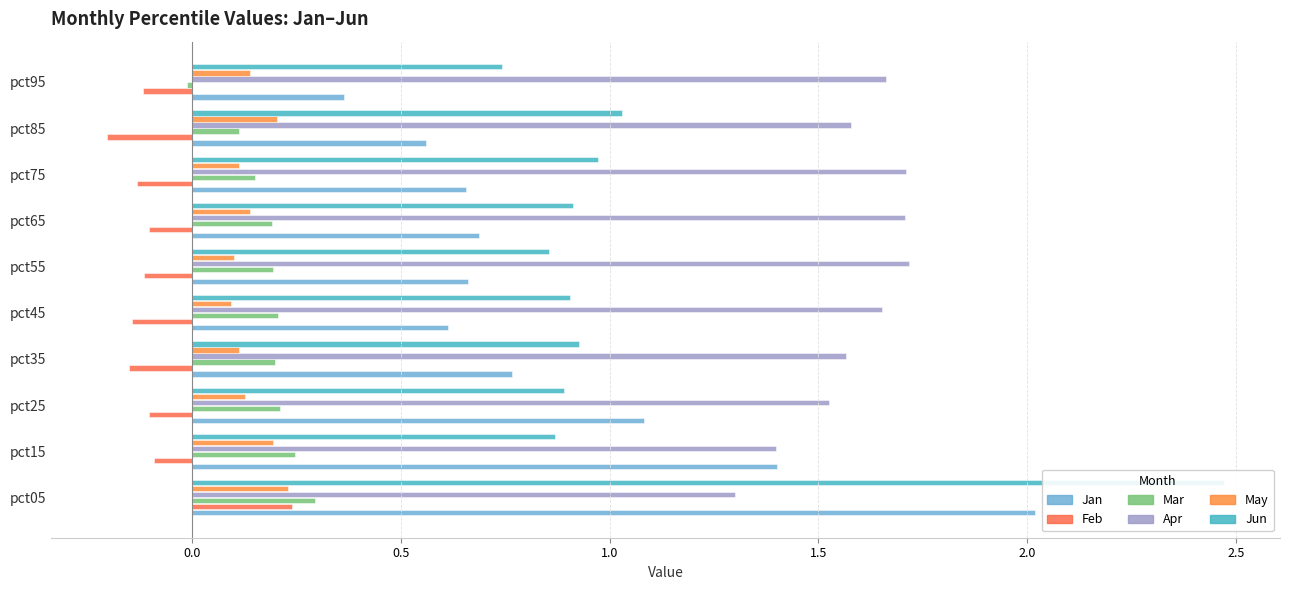

Is the value of May at pct95 greater than the value of Feb at pct75?

Yes